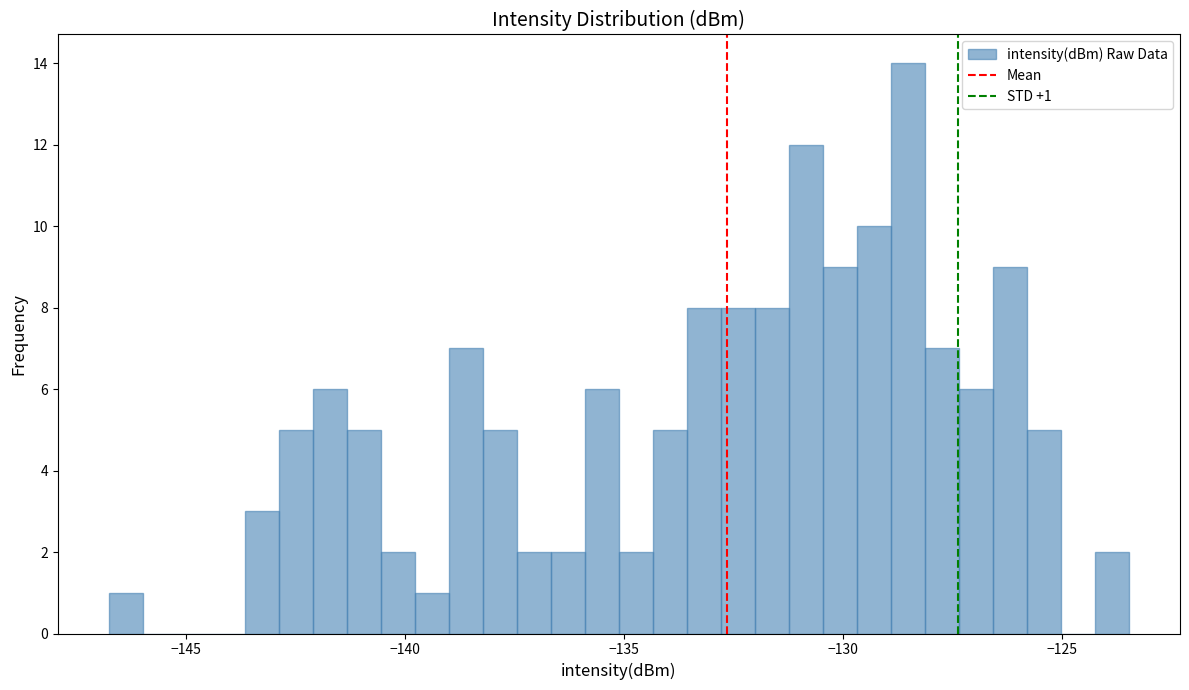

Around what value on the x-axis is the tallest bar? Give the approximate position of its centre, as read against the axis.

-128.5